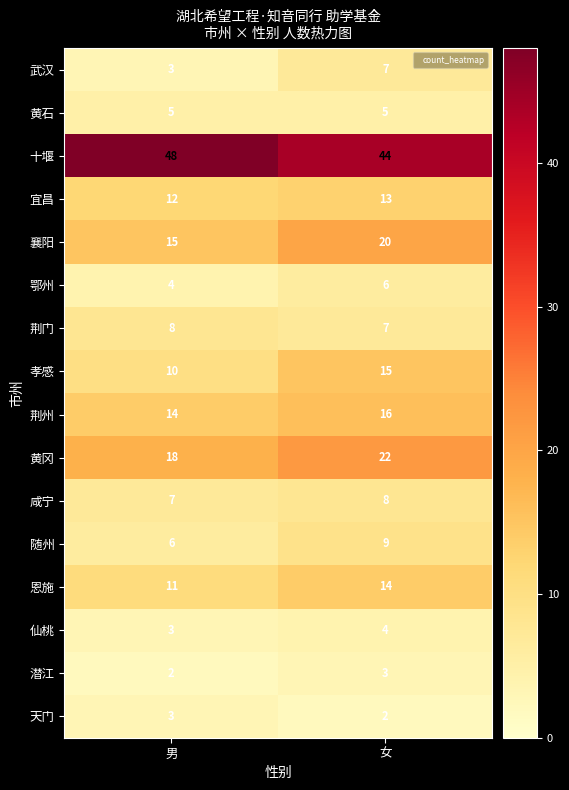

What is the sum of the 十堰 values at 女 and 男?

92